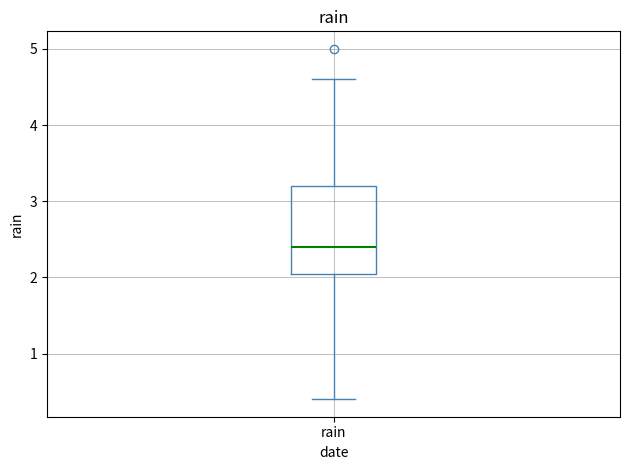

Where is the upper edge of the box for rain on the y-axis? The values are not printed on the chart, so give them approximately, as read against the axis.

3.2